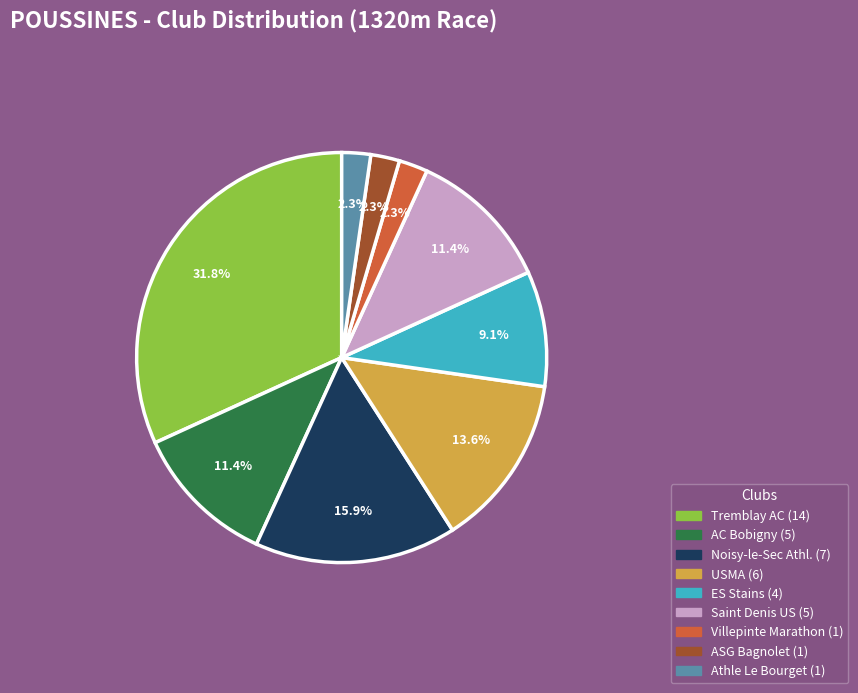

Does any single category account for the majority?

No